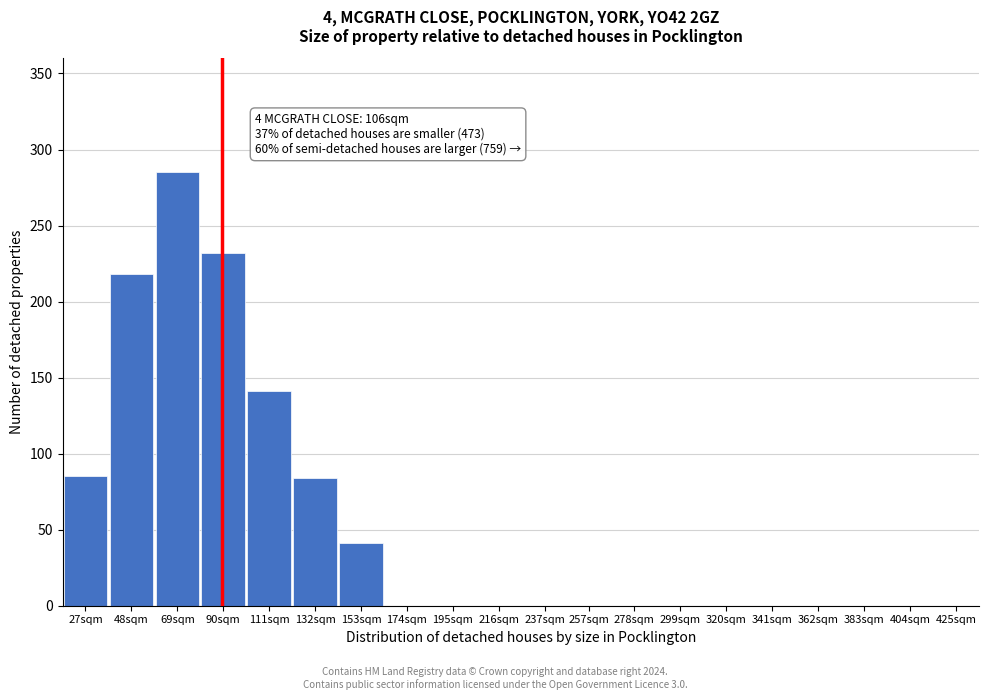

What is the greatest value displayed?

285